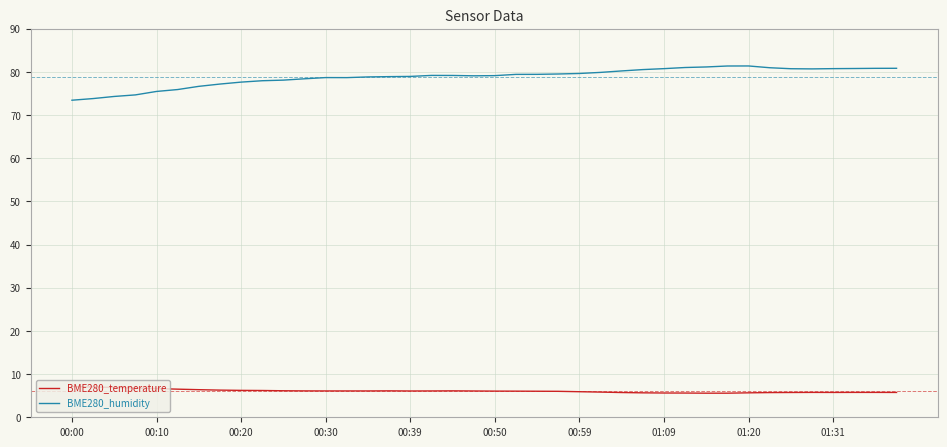

Which series has the largest total across all categories?

BME280_humidity